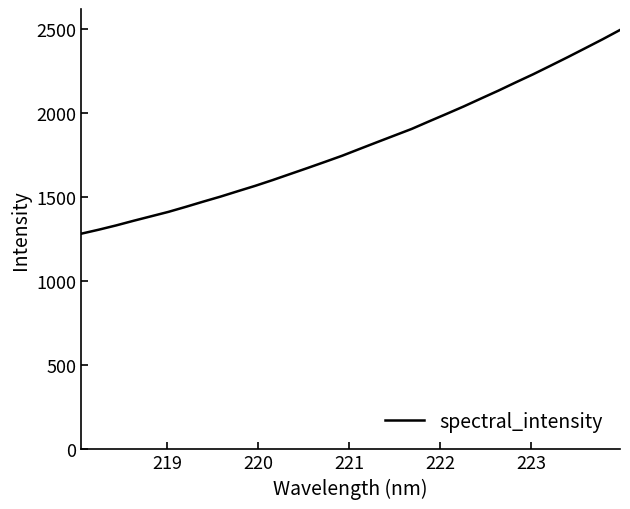

What is the smallest value displayed?

1282.3